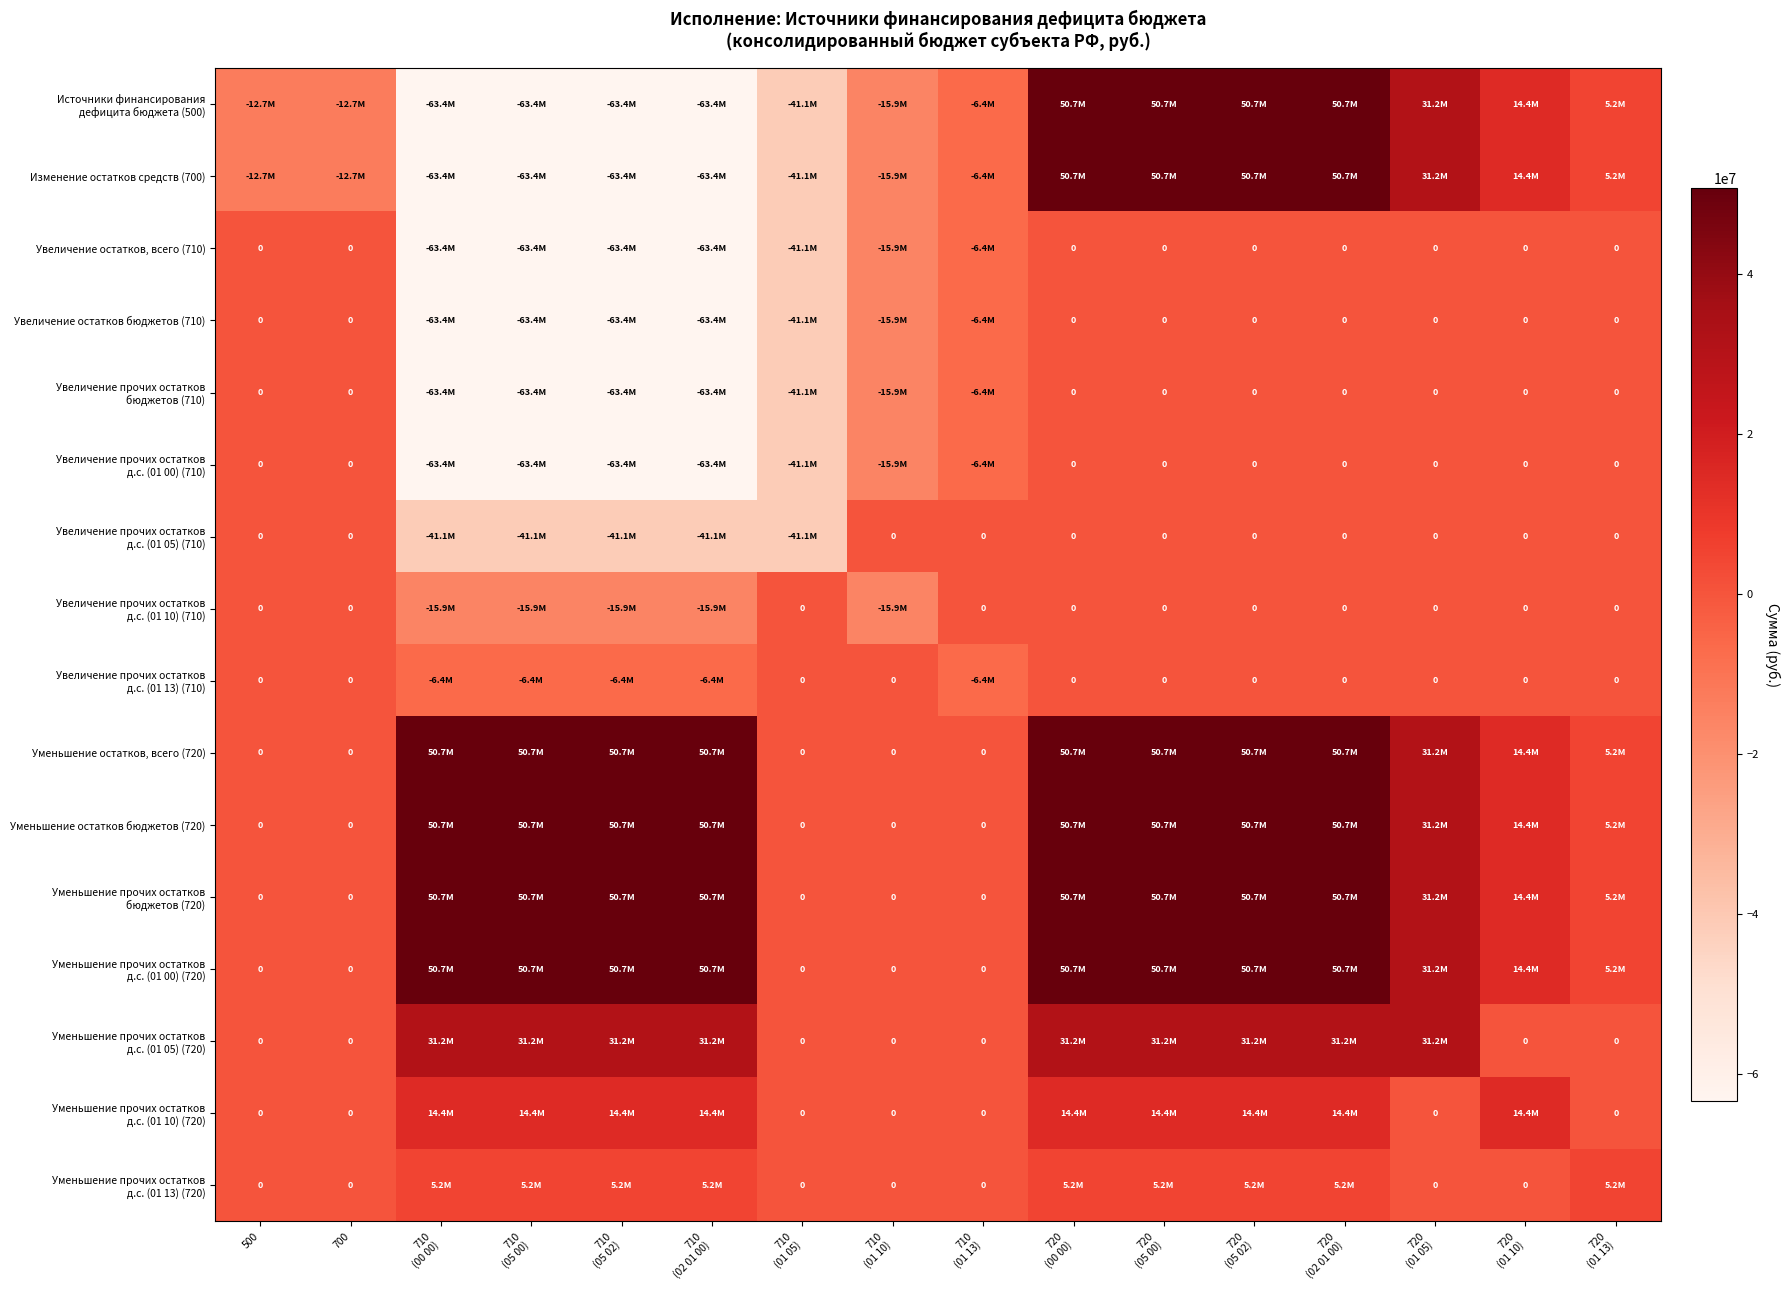

True or false: Увеличение прочих остатков д.с. (01 05) (710) has a value of -63998868.9 at 710 (01 05).

False